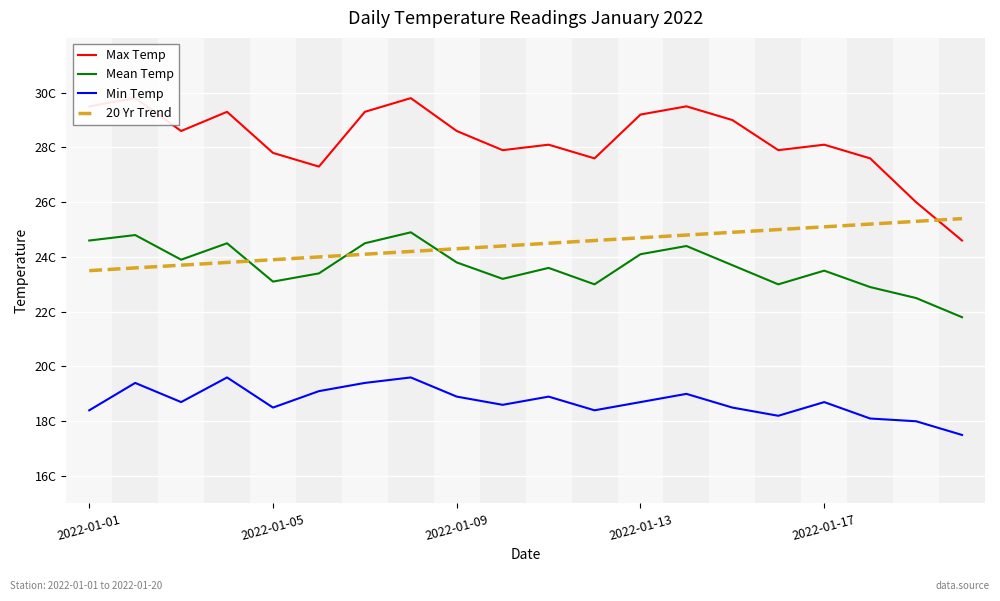

What is the value of the Max Temp point at the 20th from the left?

24.6